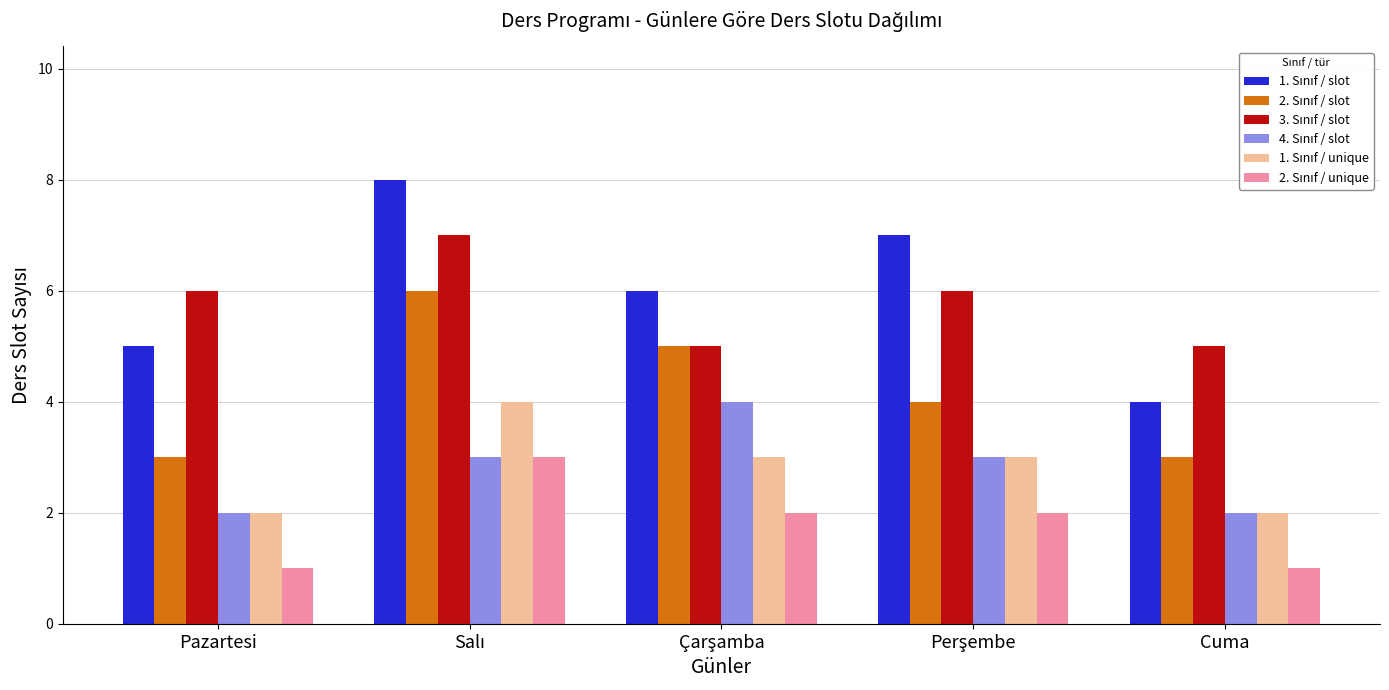

What is the difference between the highest and lowest values at Cuma?

4